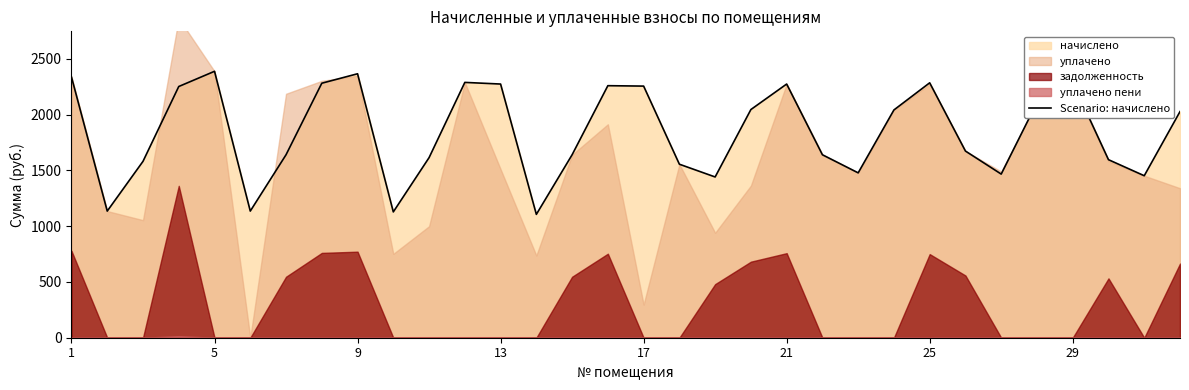

What is the highest value of the Scenario: начислено series?

2389.2